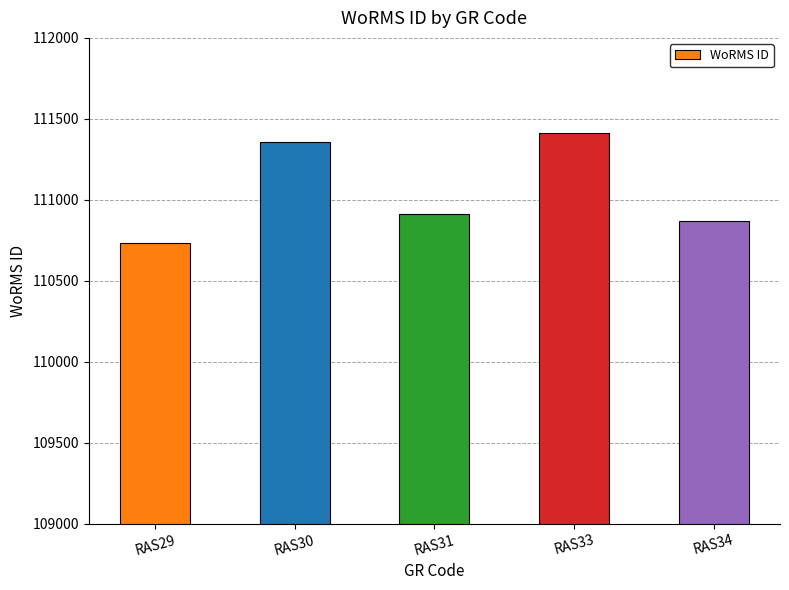

What is the difference between the maximum and minimum values?

680